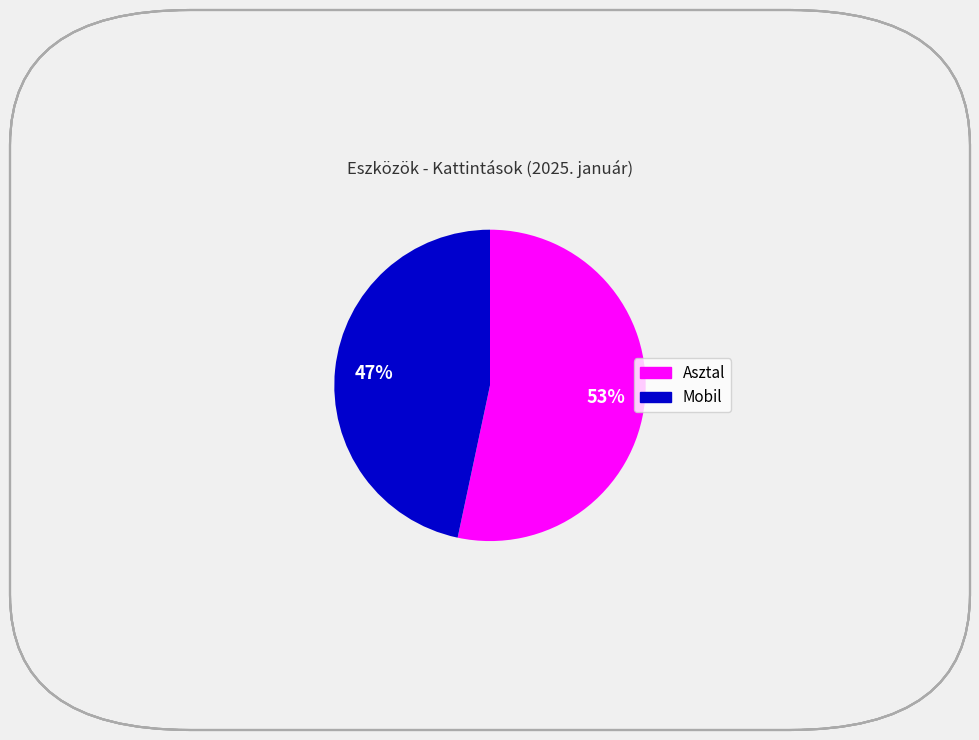

To the nearest percent, what is the average slice percentage?

50%